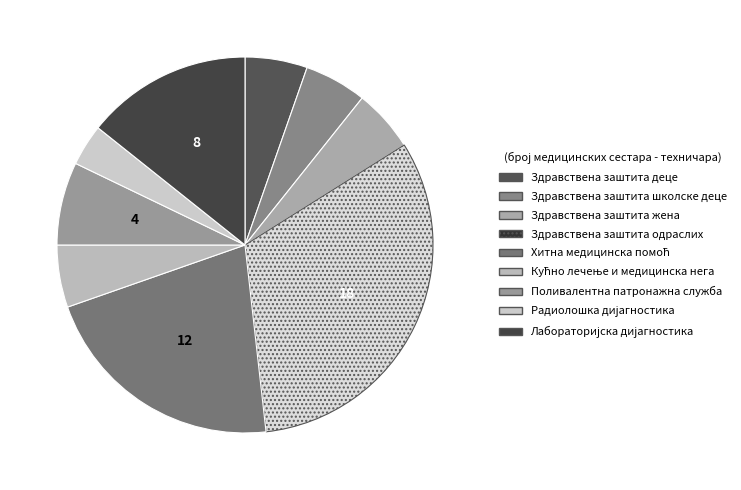

Count the number of slices in the pie.

9